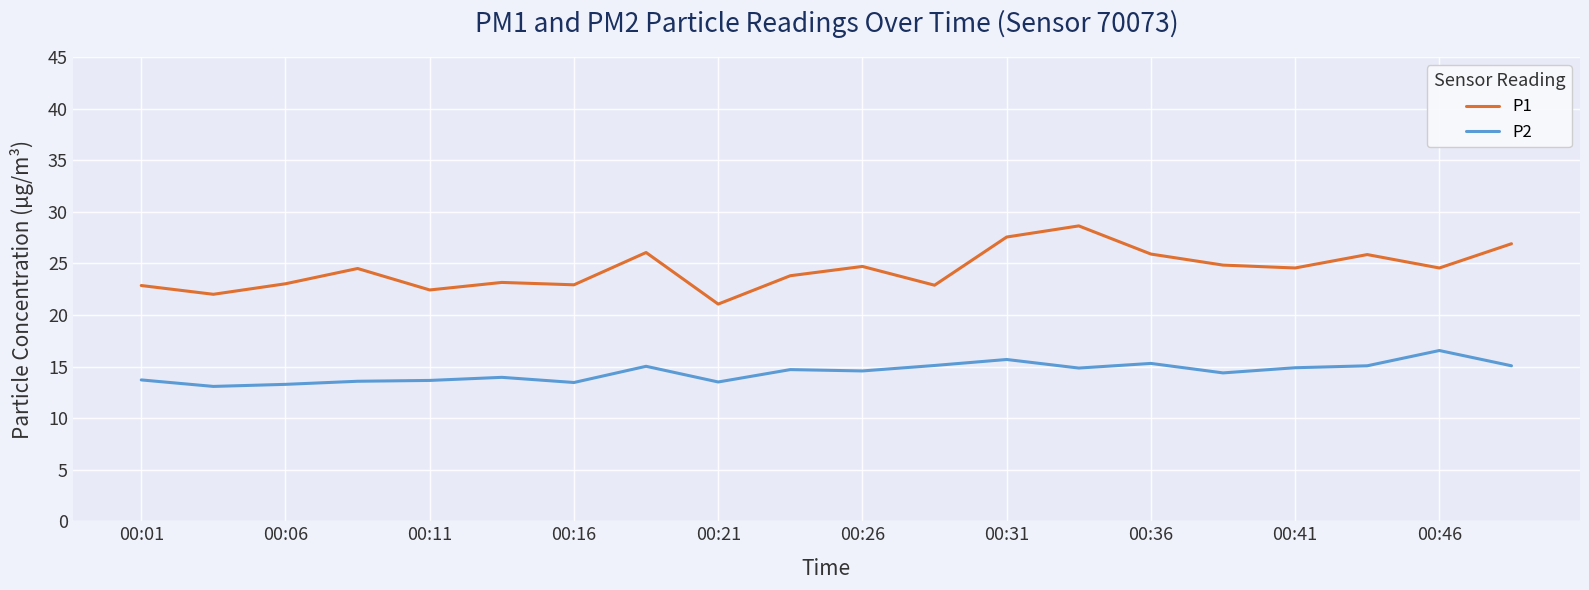

True or false: P1 and P2 cross at least once.

False